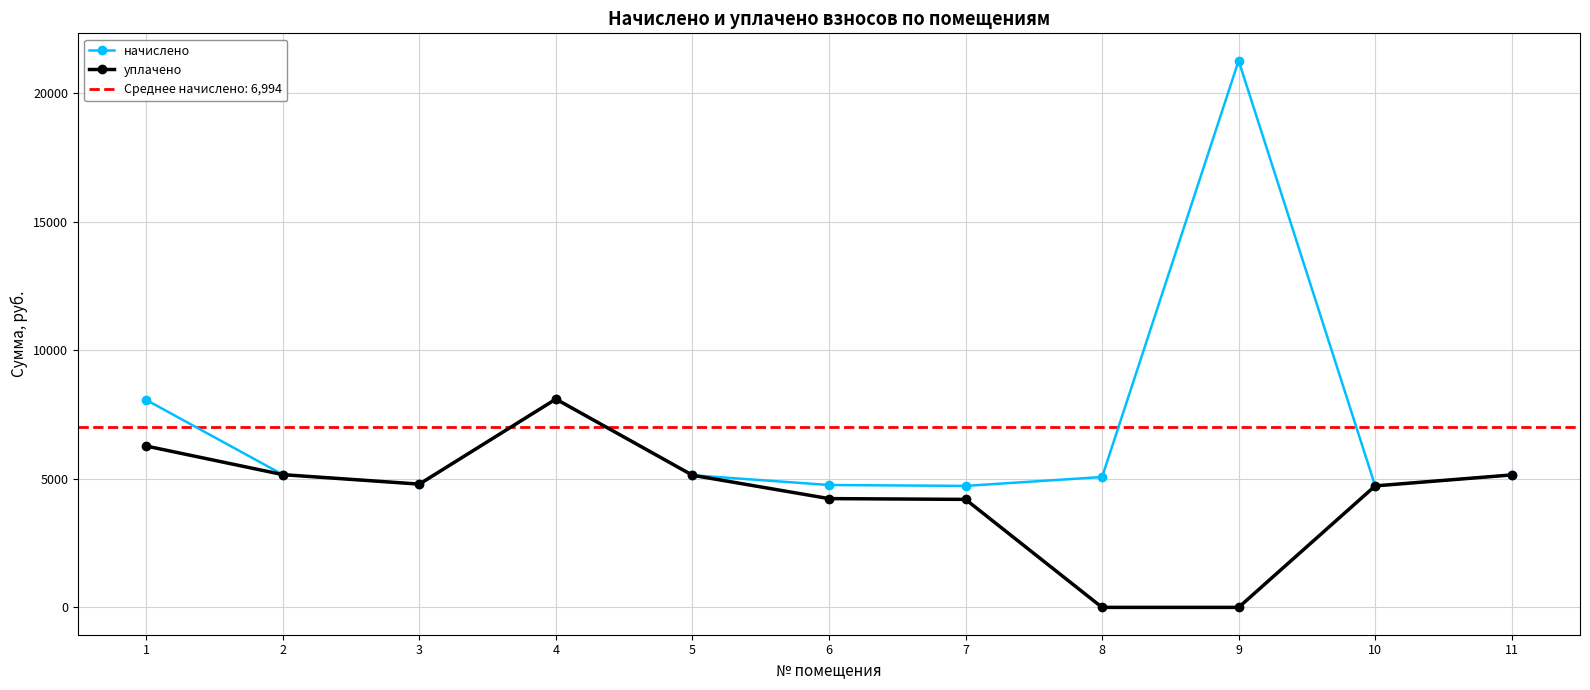

Reading left to right, transcribe all the data shown in this chart.

начислено: 1=8064.0	2=5161.0	3=4792.2	4=8098.6	5=5137.9	6=4757.8	7=4723.2	8=5068.8	9=21254.4	10=4723.2	11=5149.4
уплачено: 1=6272.0	2=5161.0	3=4792.2	4=8098.6	5=5137.9	6=4229.1	7=4198.4	8=0.0	9=0.0	10=4723.2	11=5149.4